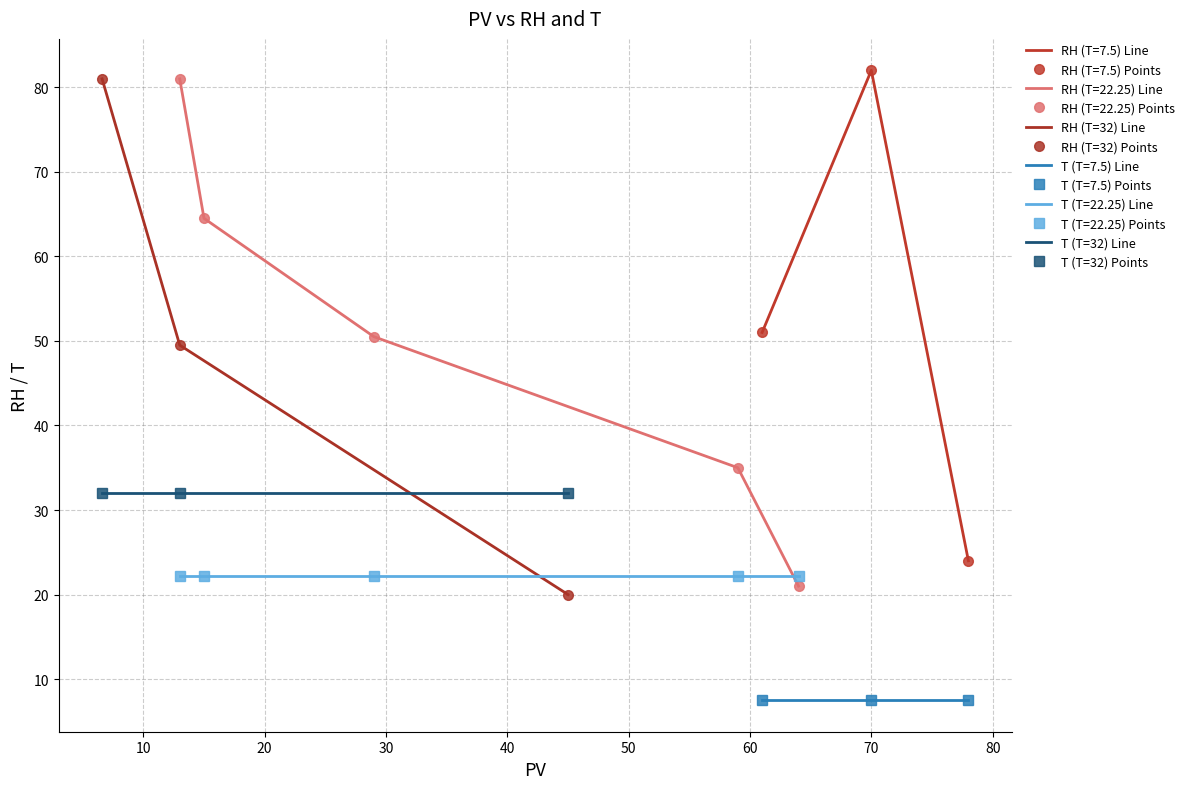

The RH (T=32) Points series shows 41.6 at 0. True or false?

False